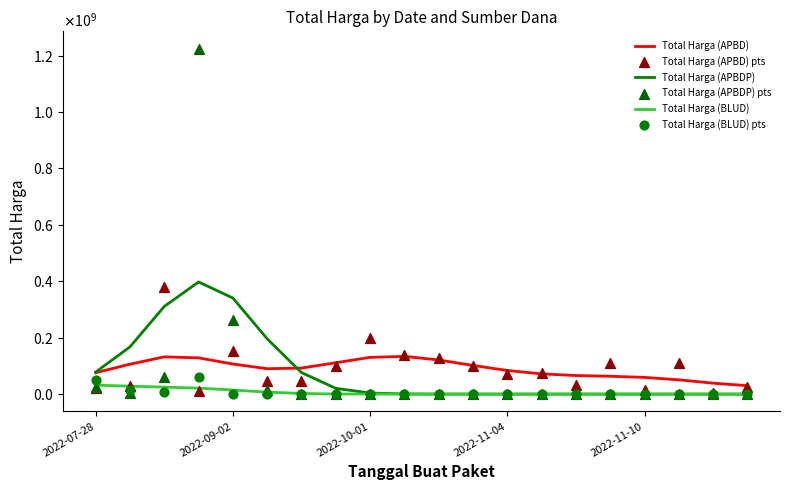

Which series contains the highest Y value?

Total Harga (APBDP) pts